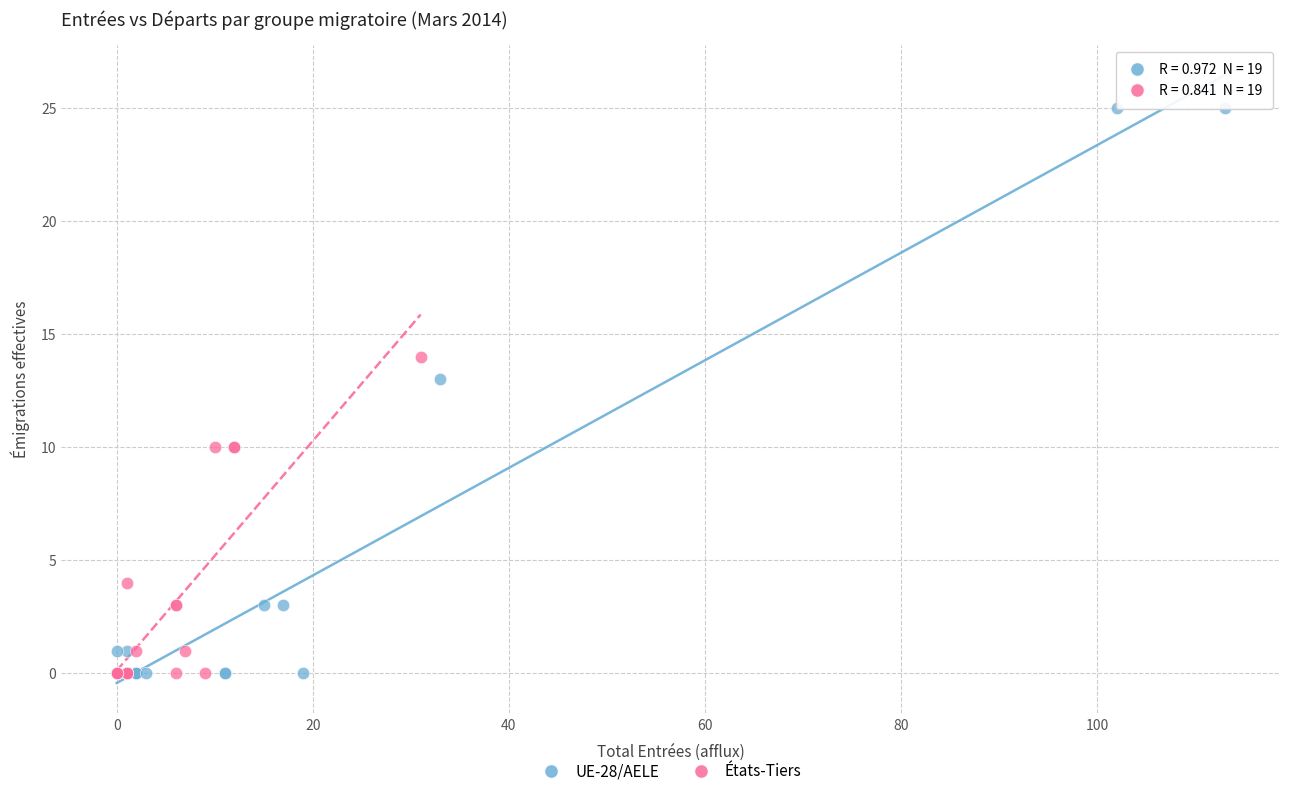

Which series has the widest spread of Y values?

UE-28/AELE